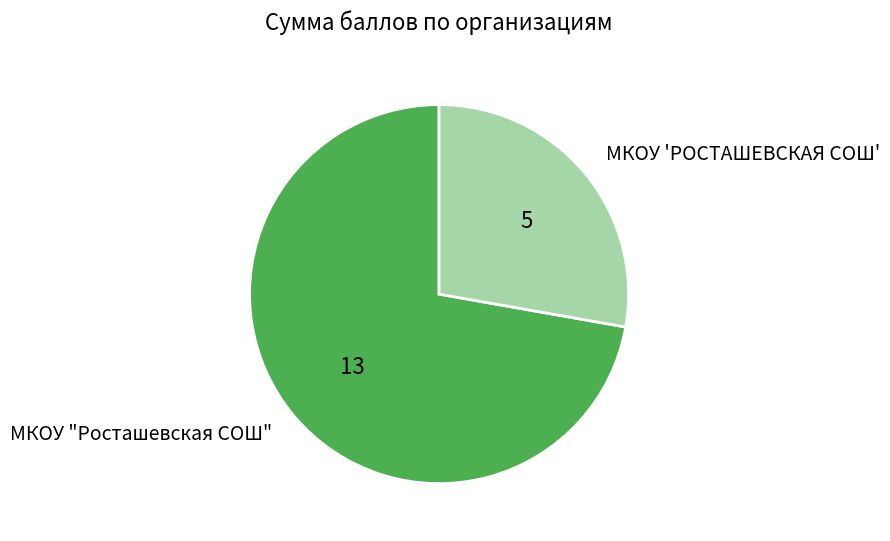

Count the number of slices in the pie.

2